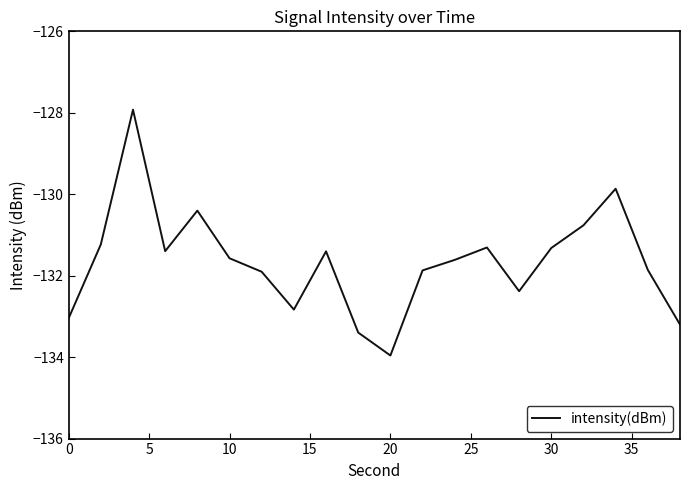

What is the difference between the maximum and minimum values?

6.0